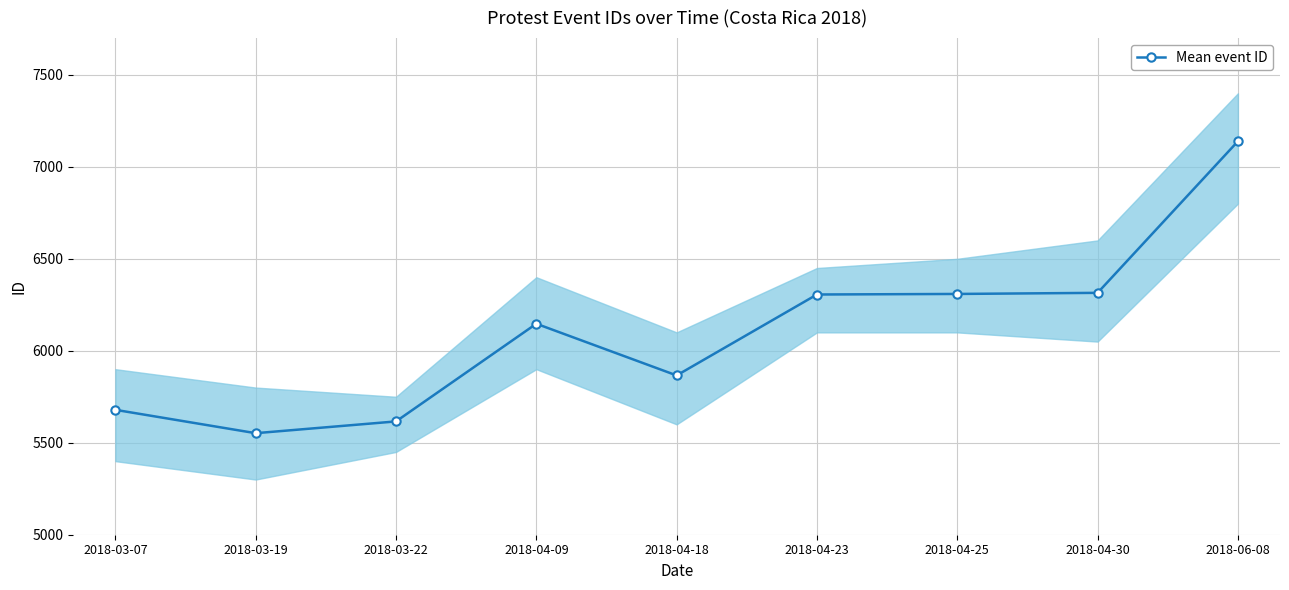

What position from the right is 2018-06-08?

1